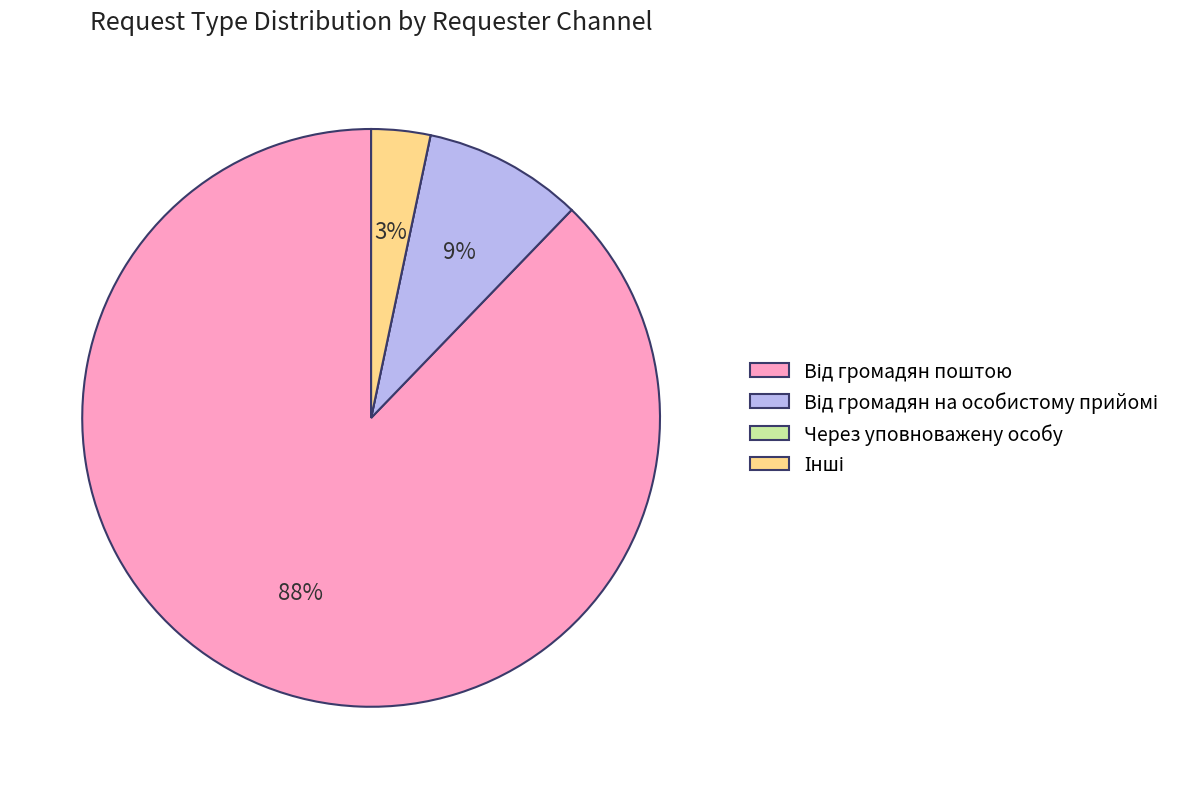

Is there a majority slice in this chart?

Yes